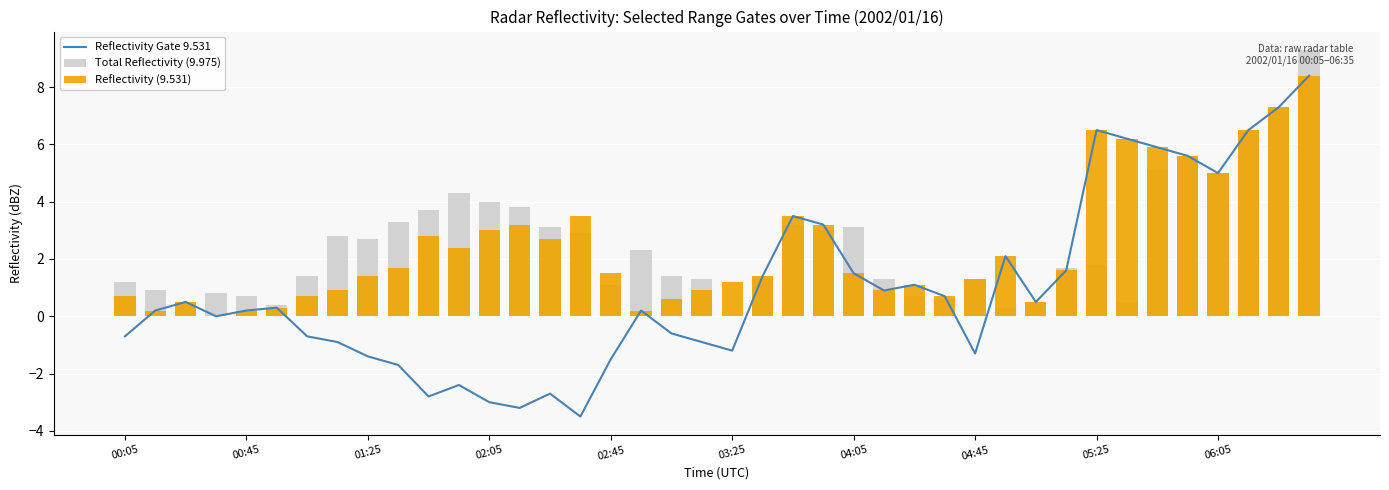

Are the bars grouped side by side (vs. stacked)?

Yes